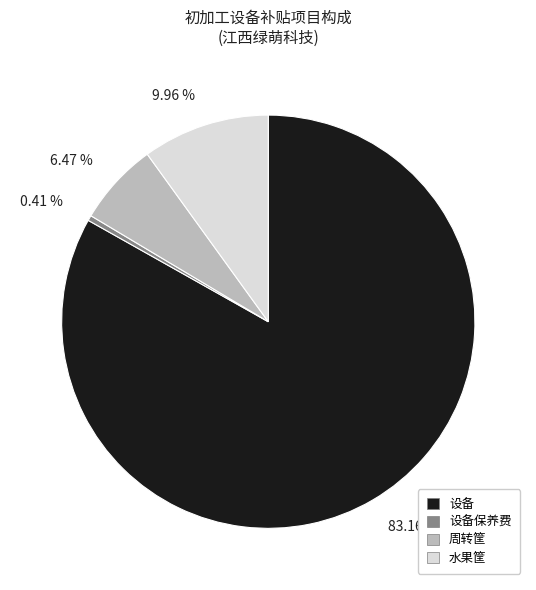

Which slice represents more than half of the pie?

设备